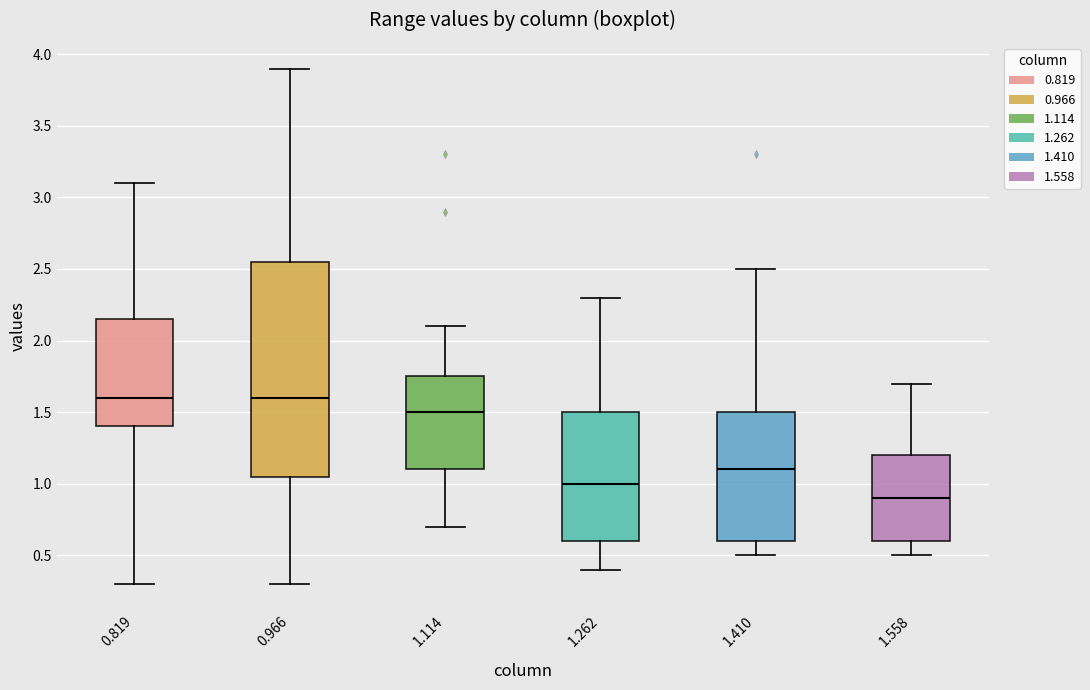

Reading left to right, read every box against the y-axis: the position of its median line, the range the box covers, and the ends of its whiskers. The values are not printed on the chart, so give them approximately, as read against the axis.

0.819: median 1.60, box 1.40 to 2.15, whiskers 0.30 to 3.10
0.966: median 1.60, box 1.05 to 2.55, whiskers 0.30 to 3.90
1.114: median 1.50, box 1.10 to 1.75, whiskers 0.70 to 2.10
1.262: median 1.00, box 0.60 to 1.50, whiskers 0.40 to 2.30
1.410: median 1.10, box 0.60 to 1.50, whiskers 0.50 to 2.50
1.558: median 0.90, box 0.60 to 1.20, whiskers 0.50 to 1.70